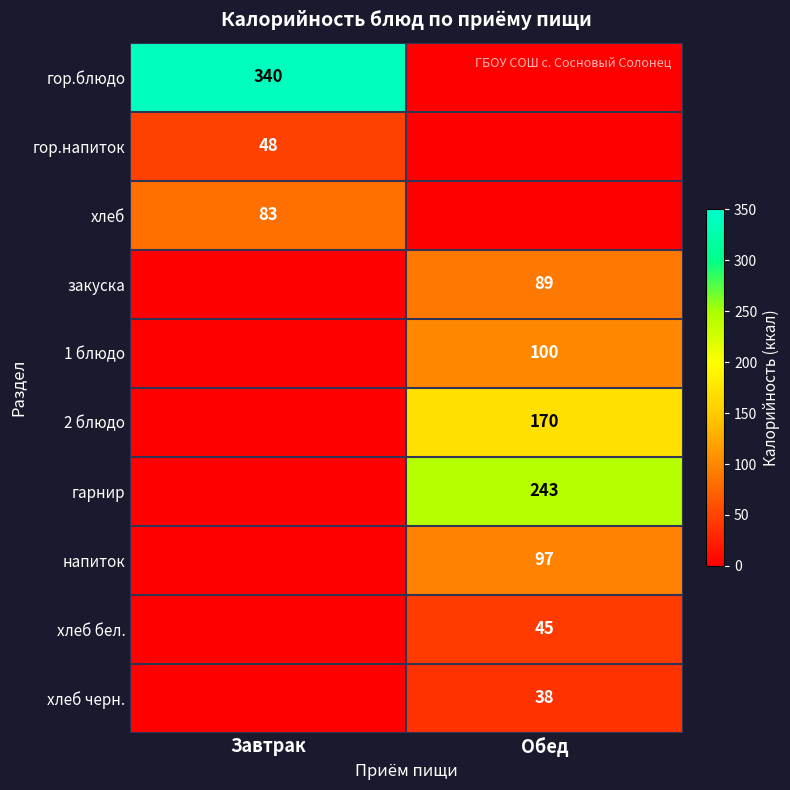

The гор.напиток series shows 48 at Завтрак. True or false?

True